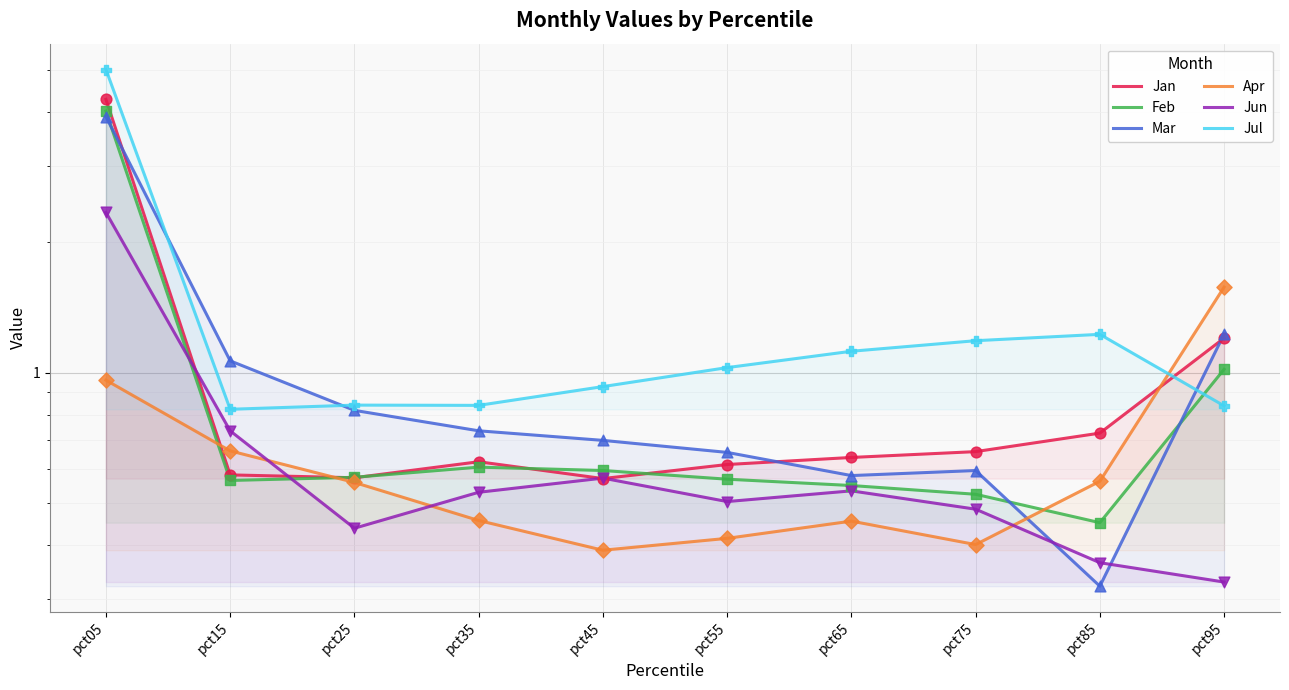

At which category is the sum across all series the highest?

pct05